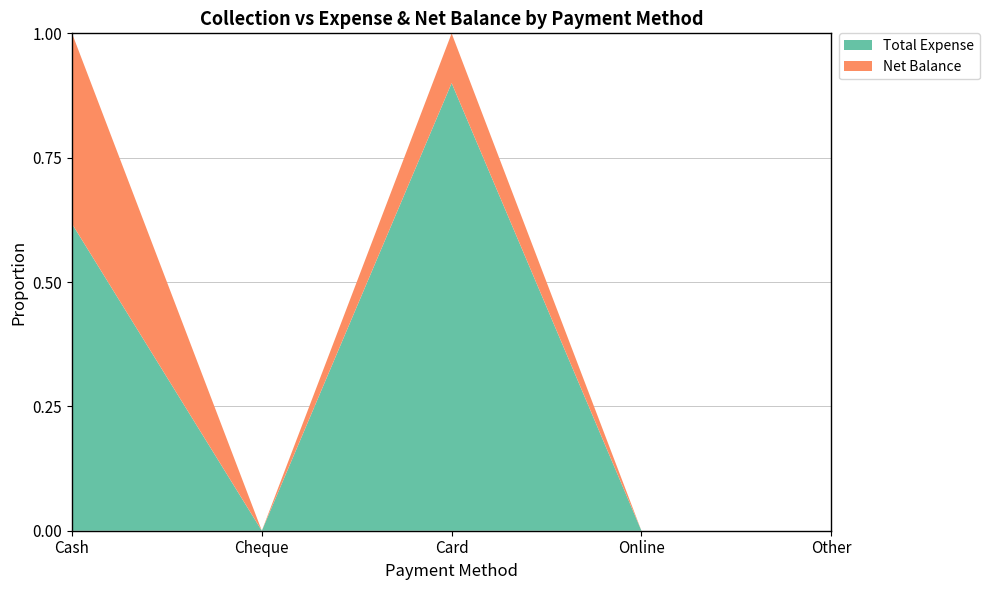

Reading right to left, extract all data points from this chart.

Total Expense: 0	0	8100	0	617
Net Balance: 0	0	900	0	383